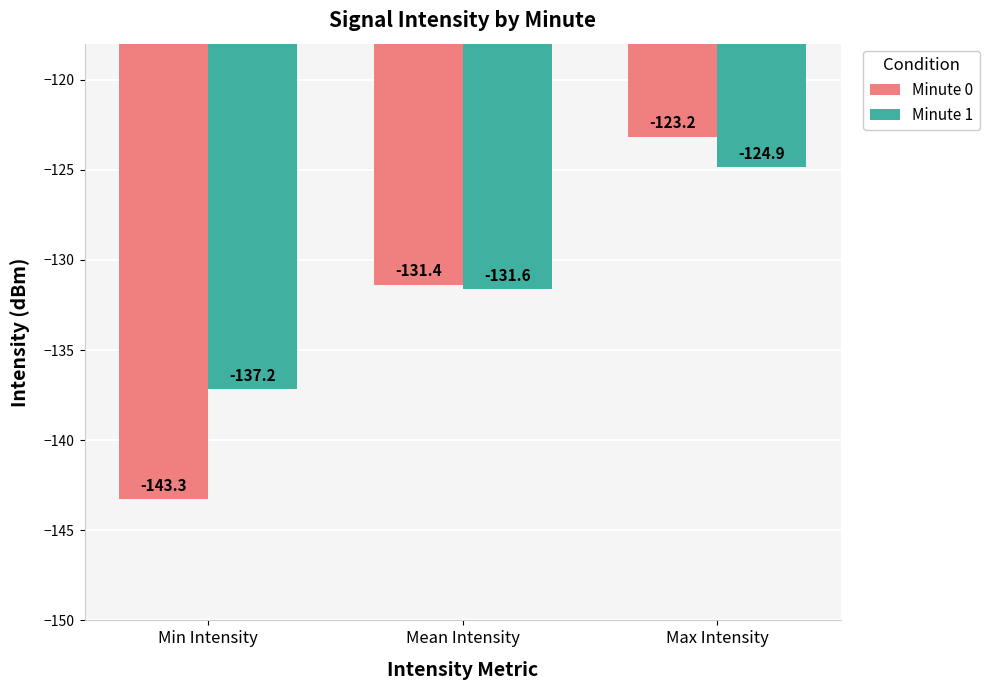

What is the label of the 1st bar from the right?

Max Intensity